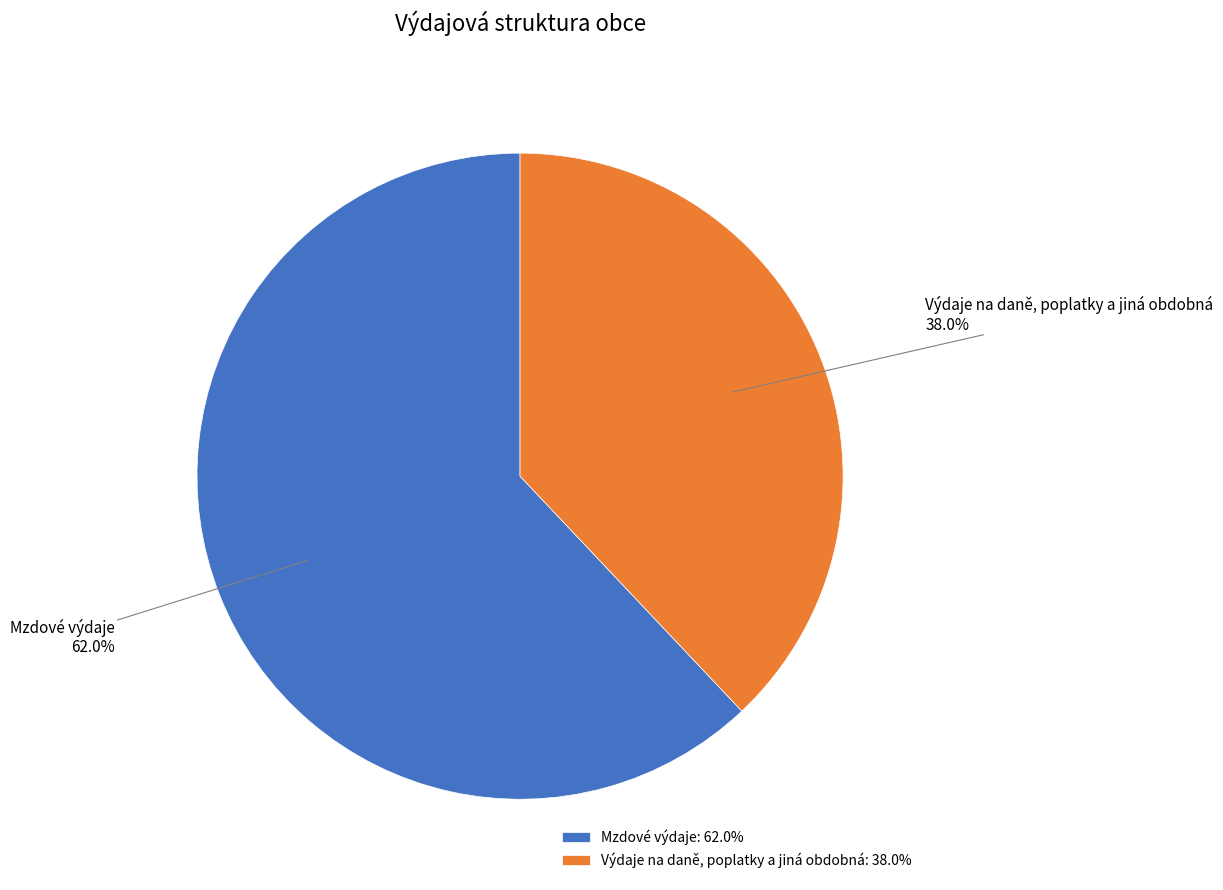

How many slices are in this pie chart?

2